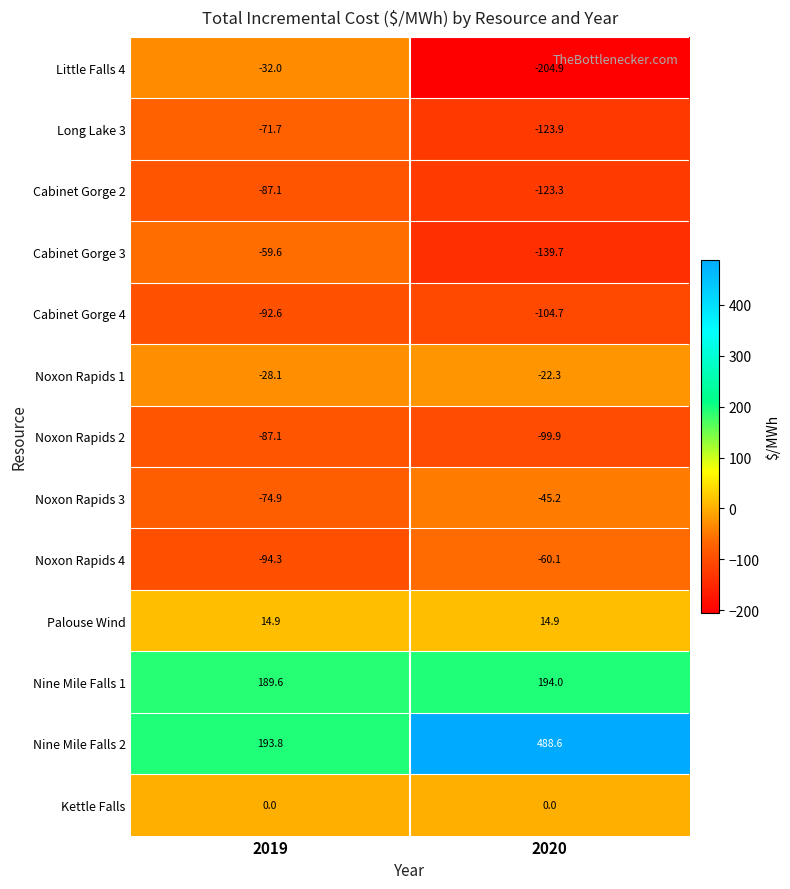

Reading left to right, what are all the values shown in this chart?

Little Falls 4: 2019=-32.0	2020=-204.9
Long Lake 3: 2019=-71.7	2020=-123.9
Cabinet Gorge 2: 2019=-87.1	2020=-123.3
Cabinet Gorge 3: 2019=-59.6	2020=-139.7
Cabinet Gorge 4: 2019=-92.6	2020=-104.7
Noxon Rapids 1: 2019=-28.1	2020=-22.3
Noxon Rapids 2: 2019=-87.1	2020=-99.9
Noxon Rapids 3: 2019=-74.9	2020=-45.2
Noxon Rapids 4: 2019=-94.3	2020=-60.1
Palouse Wind: 2019=14.9	2020=14.9
Nine Mile Falls 1: 2019=189.6	2020=194.0
Nine Mile Falls 2: 2019=193.8	2020=488.6
Kettle Falls: 2019=0.0	2020=0.0